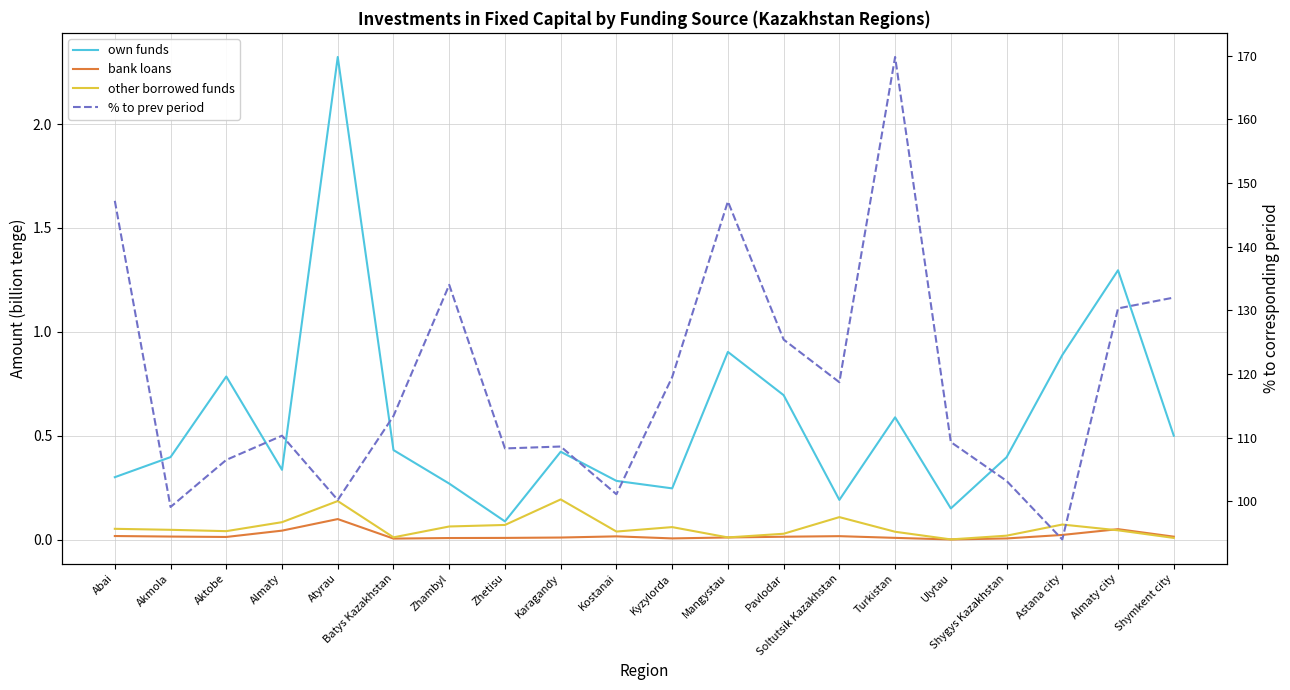

True or false: own funds and bank loans intersect in this chart.

False